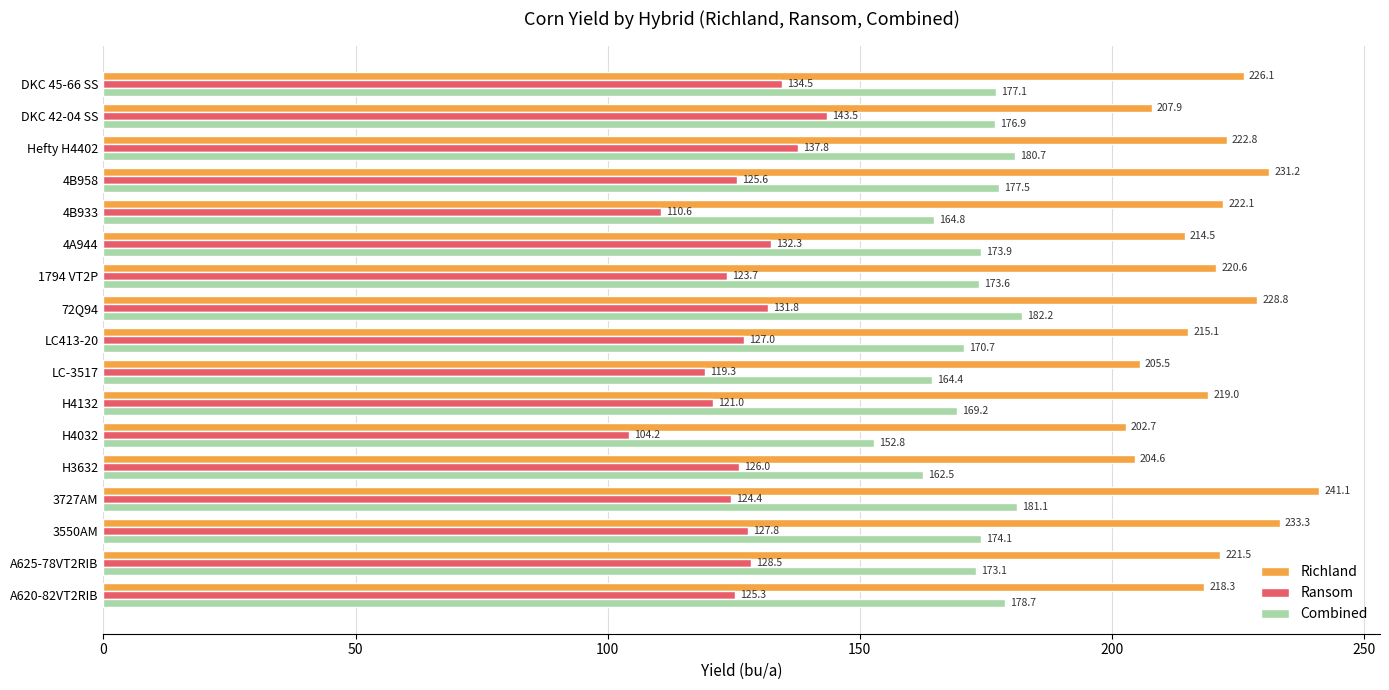

What is the average value of the Richland series?

219.7